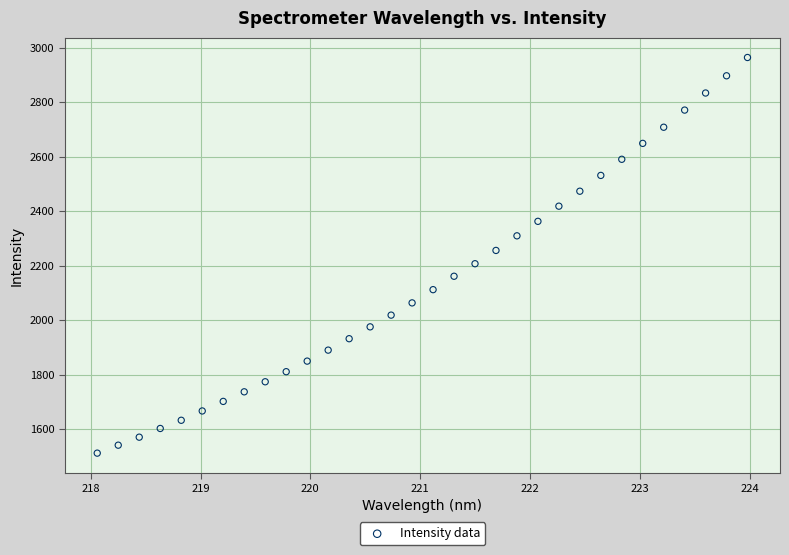

What is the range of X values (max minus min)?

5.9